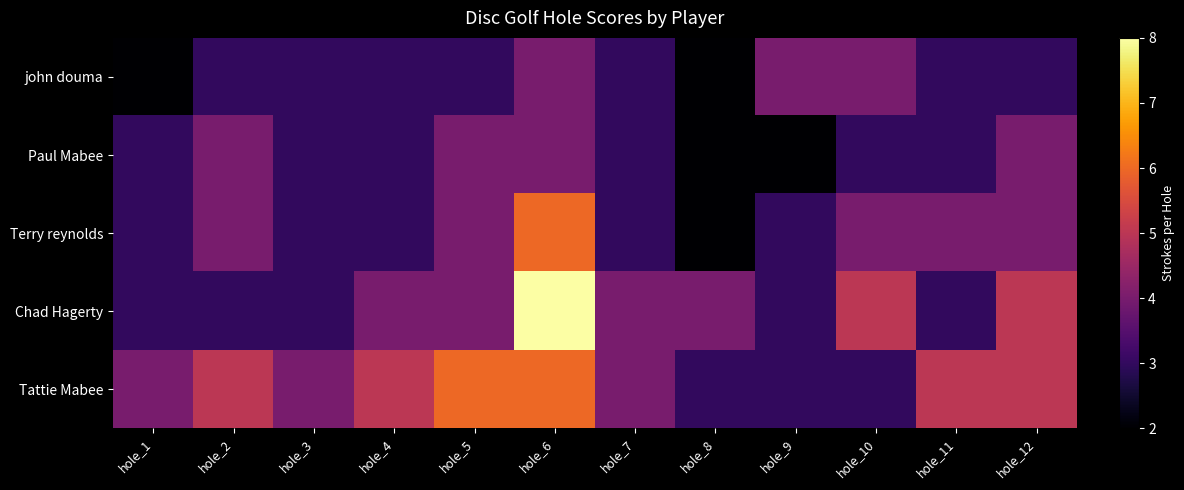

What is the greatest value displayed?

8